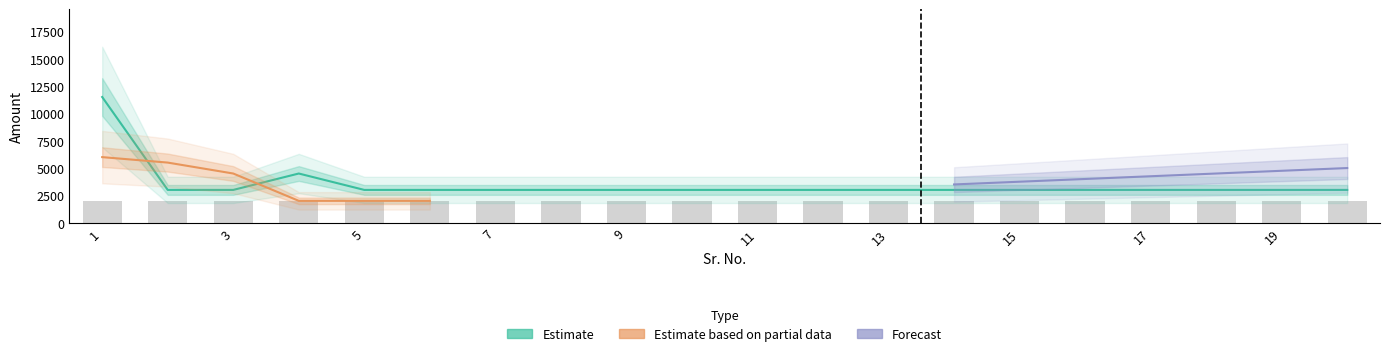

What is the difference between the maximum and minimum values in the Forecast series?

1500